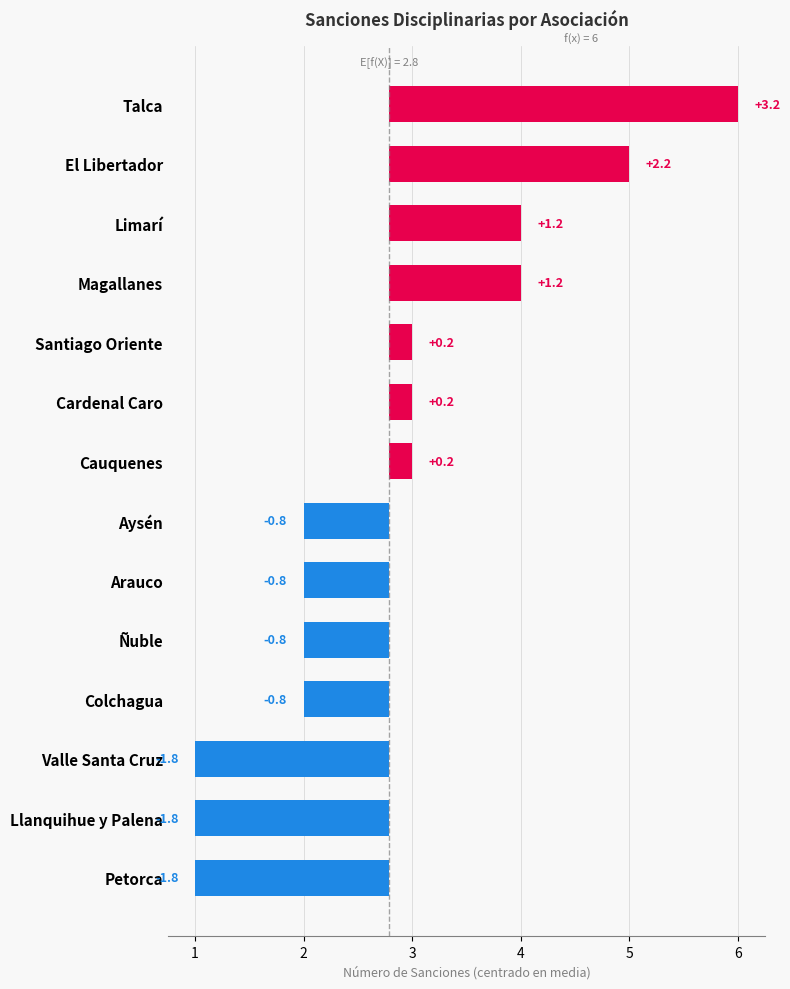

The chart shows a value of -1.2 at Llanquihue y Palena. True or false?

False